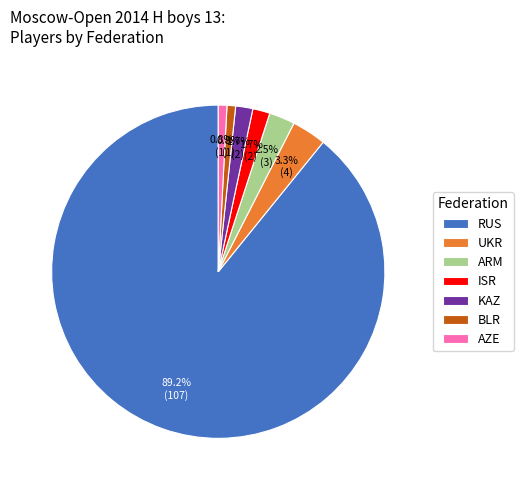

To the nearest percent, what percentage of the pie is ISR?

2%